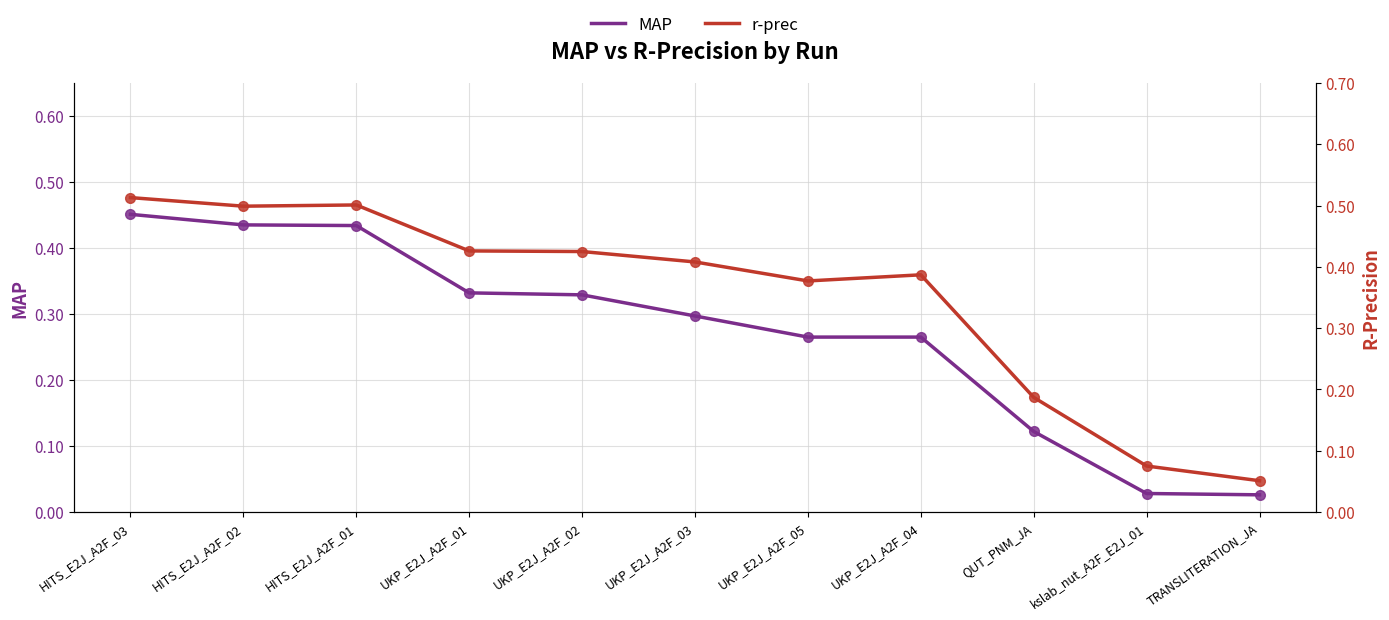

List the series in order of their overall mean, highest first.

r-prec, MAP